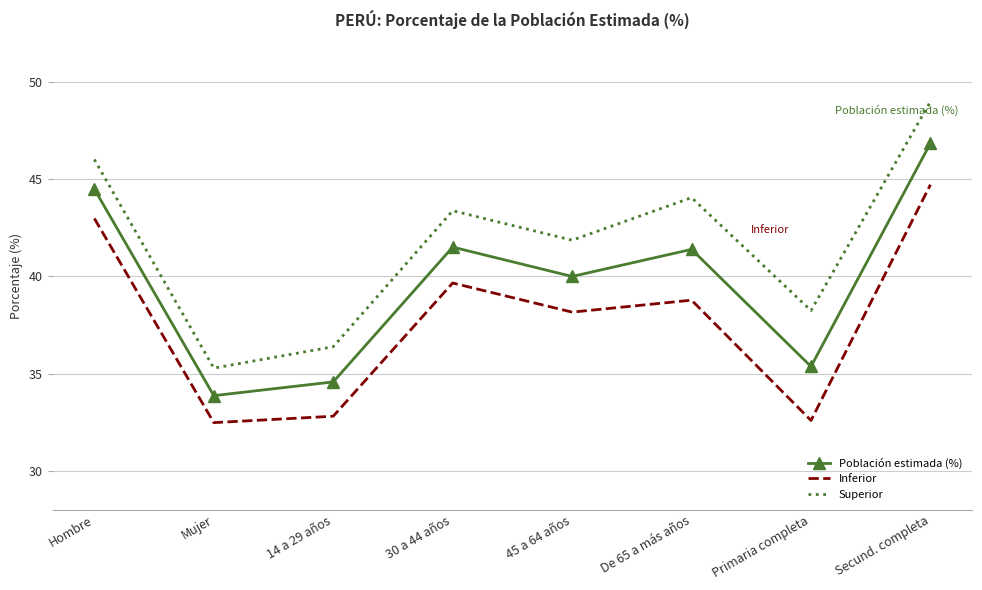

True or false: Población estimada (%) and Superior cross at least once.

False